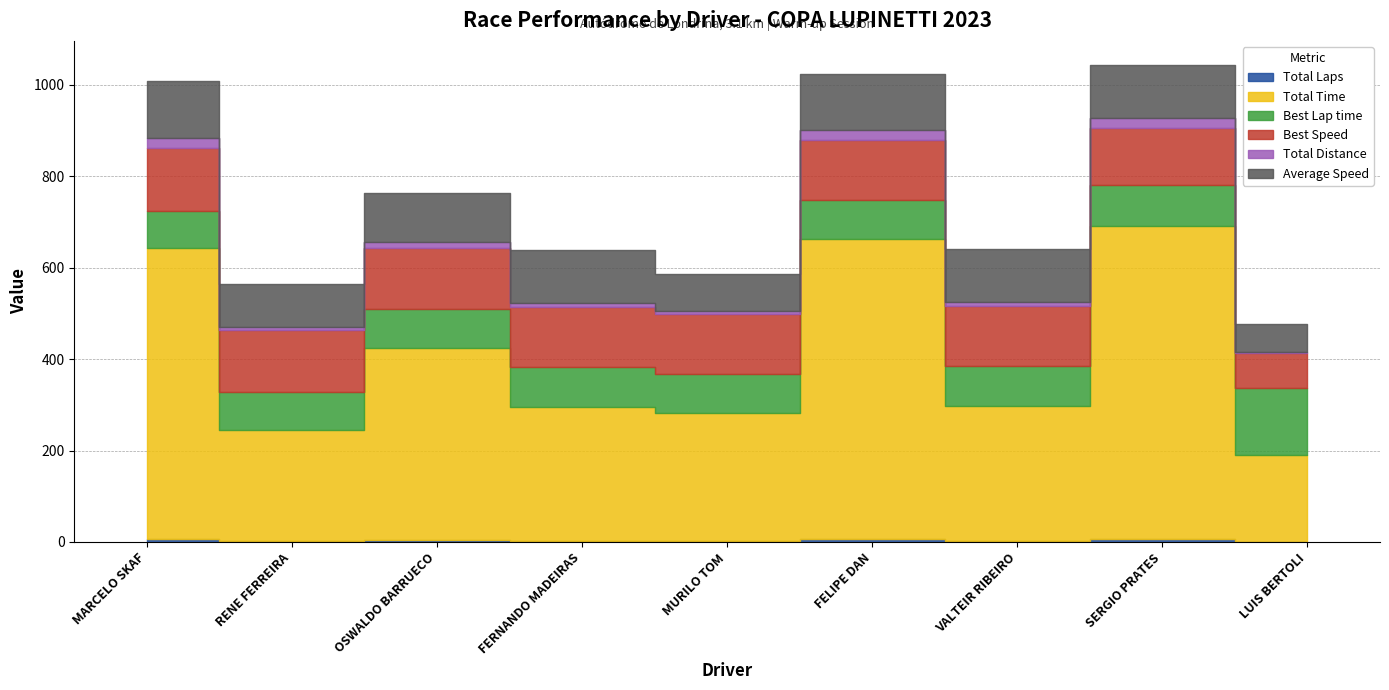

Reading left to right, transcribe all the data shown in this chart.

Total Laps: 7.0	2.0	4.0	3.0	2.0	7.0	3.0	7.0	1.0
Total Time: 634.6	241.9	420.4	292.7	279.3	655.0	294.7	683.0	188.4
Best Lap time: 82.3	83.2	84.4	86.4	86.6	86.6	86.9	91.3	146.4
Best Speed: 137.6	136.1	134.2	131.1	130.7	130.7	130.2	124.0	77.3
Total Distance: 22.0	6.3	12.6	9.4	6.3	22.0	9.4	22.0	3.1
Average Speed: 124.9	93.6	107.7	116.0	81.1	121.0	115.3	116.0	60.1